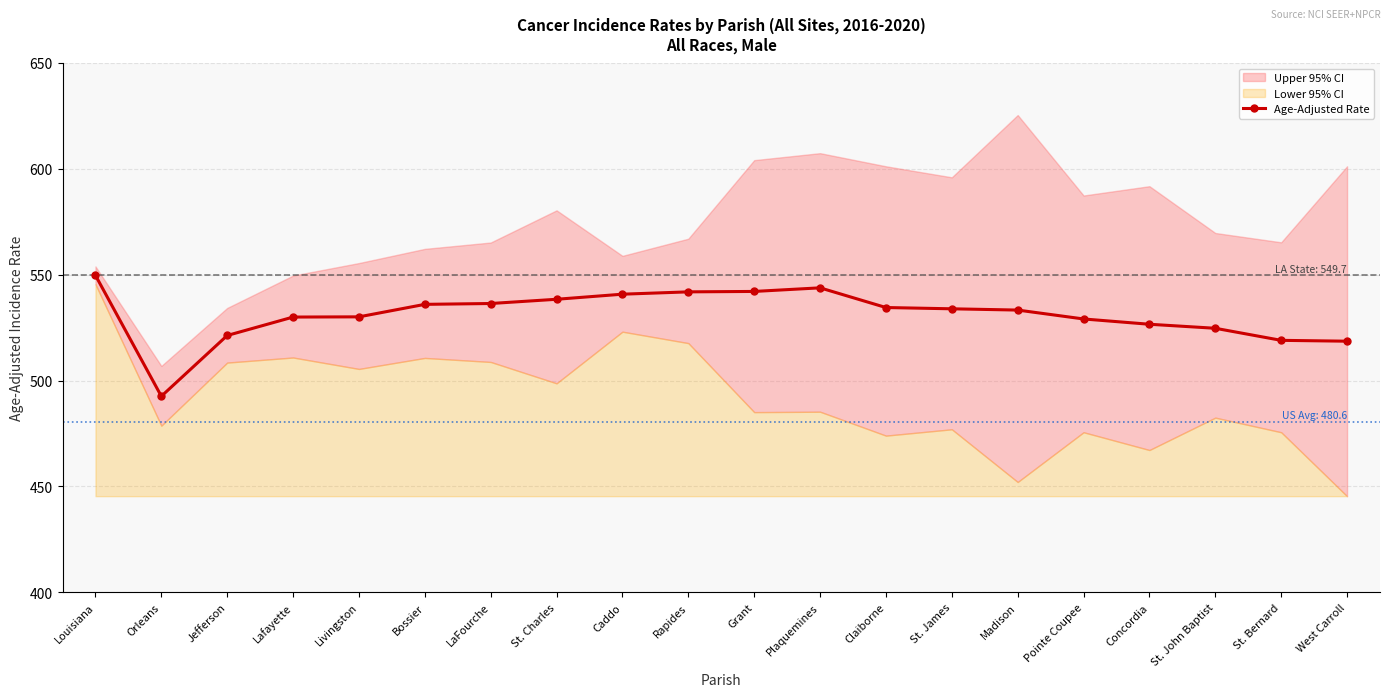

Which label corresponds to the smallest value in the chart?

Orleans